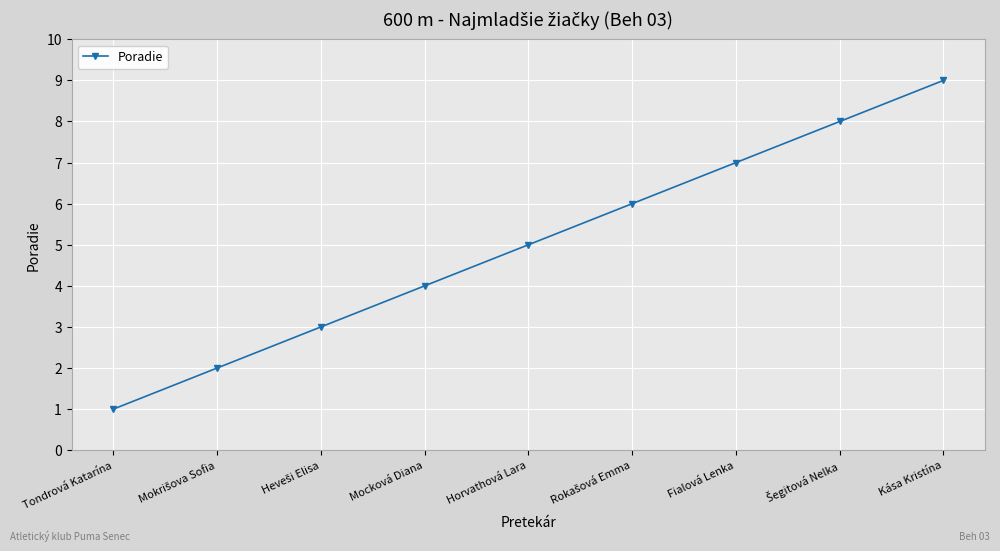

True or false: the data shows 7 at Mocková Diana.

False